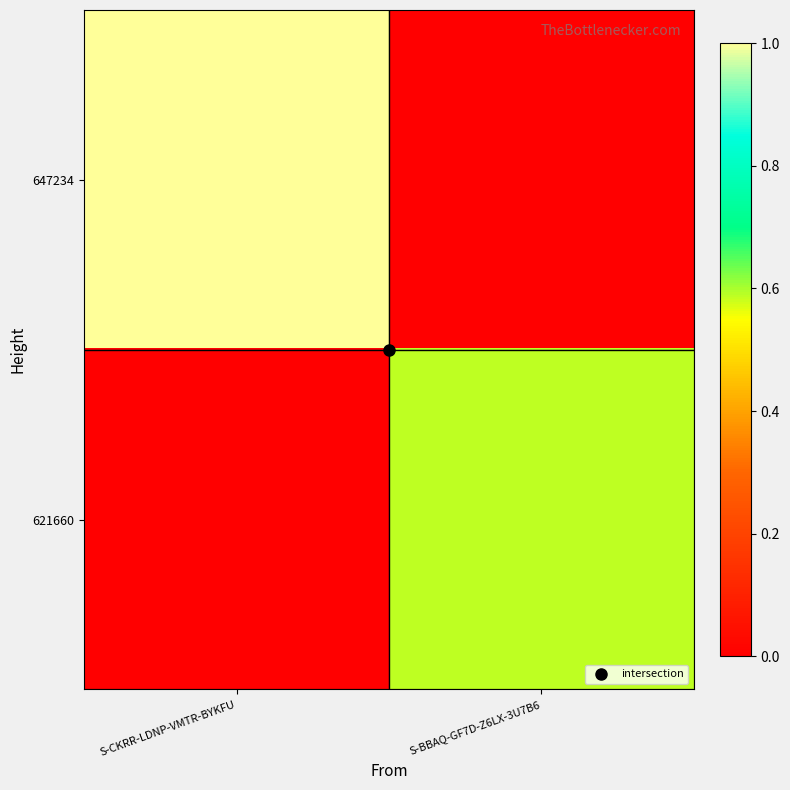

What is the difference between the highest and lowest values at S-BBAQ-GF7D-Z6LX-3U7B6?

0.6